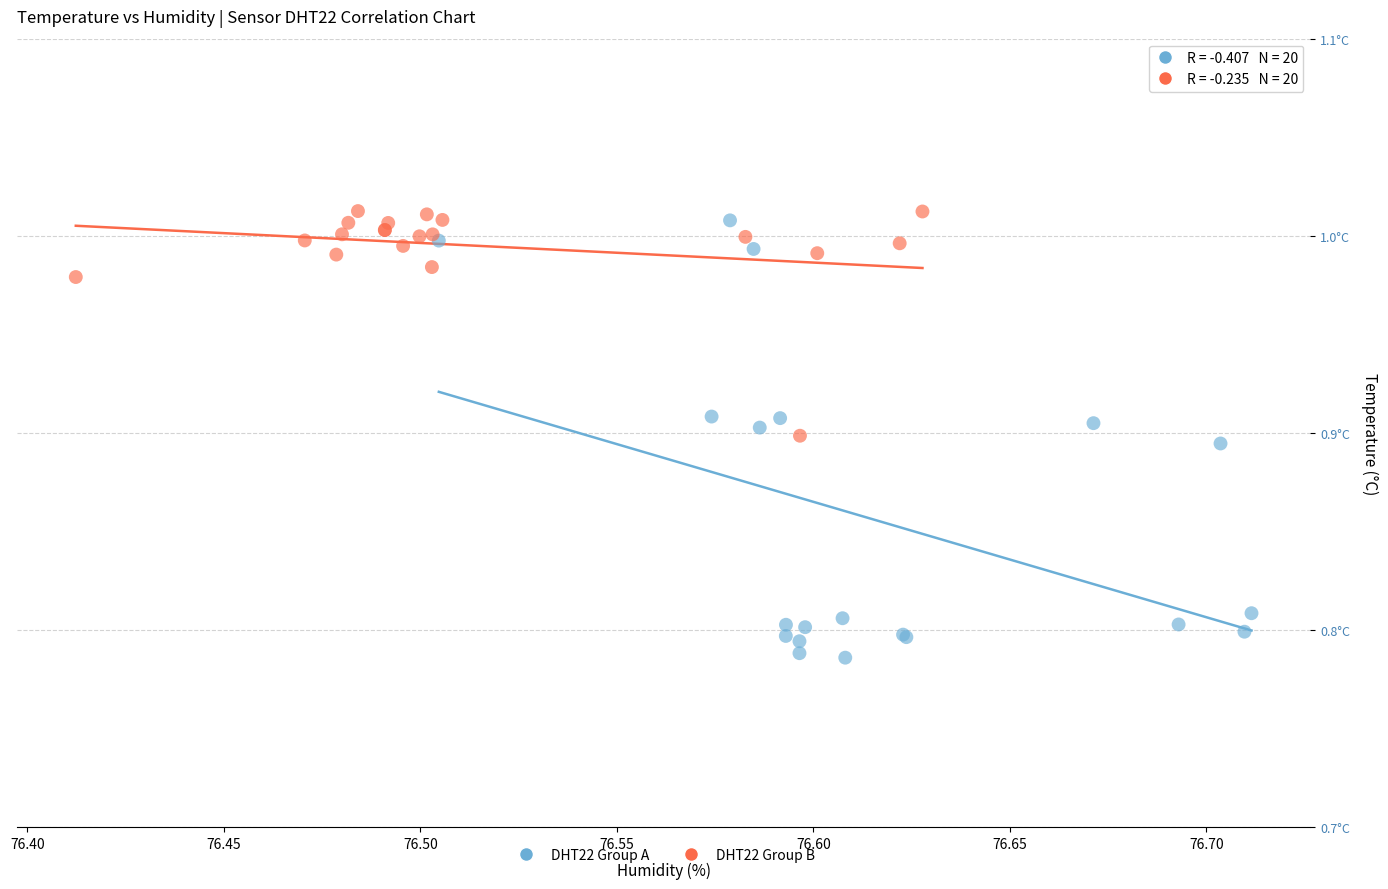

Which series reaches the maximum Y coordinate?

DHT22 Group B